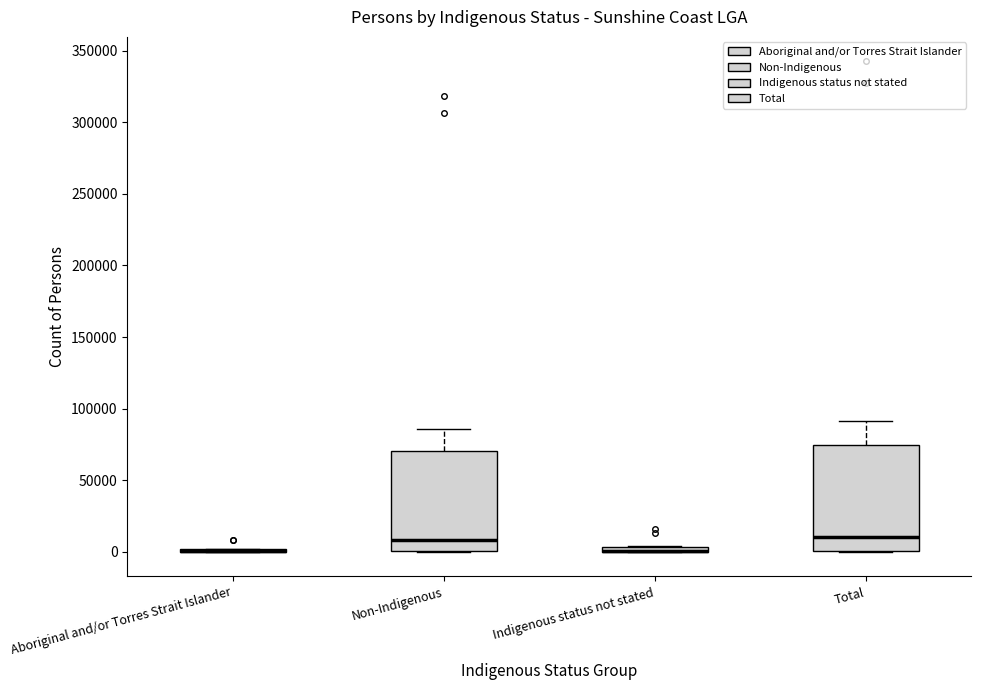

Where is the upper edge of the box for Total on the y-axis? The values are not printed on the chart, so give them approximately, as read against the axis.

75000